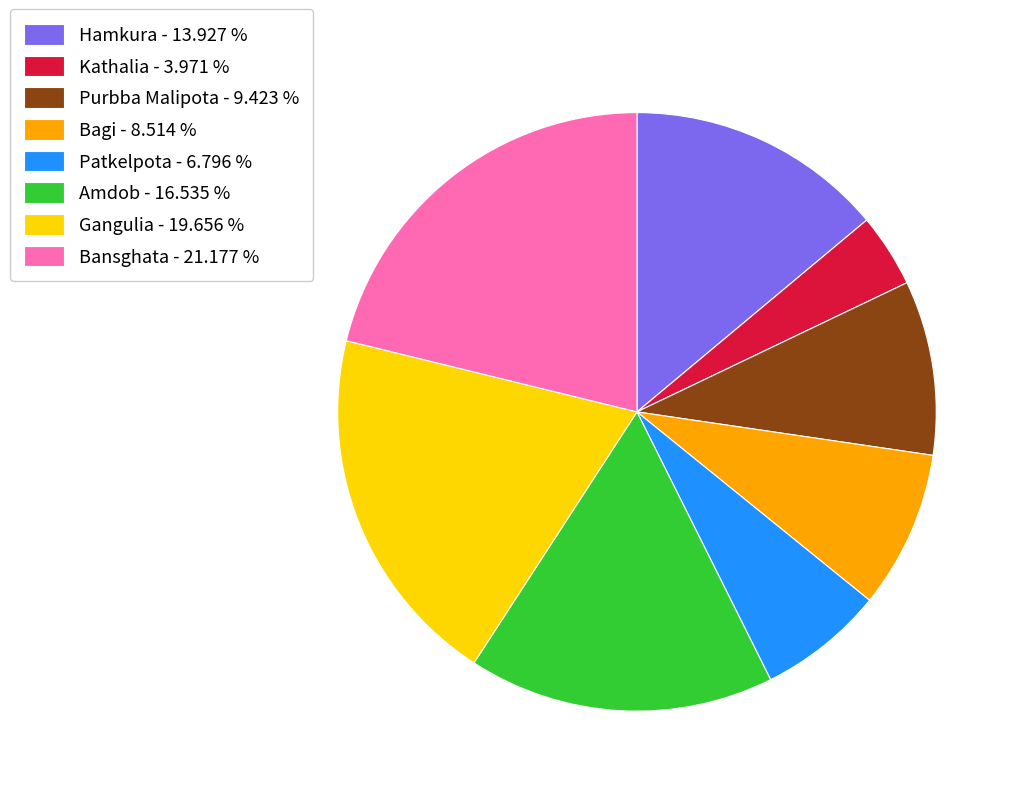

True or false: Amdob accounts for 8% of the total.

False